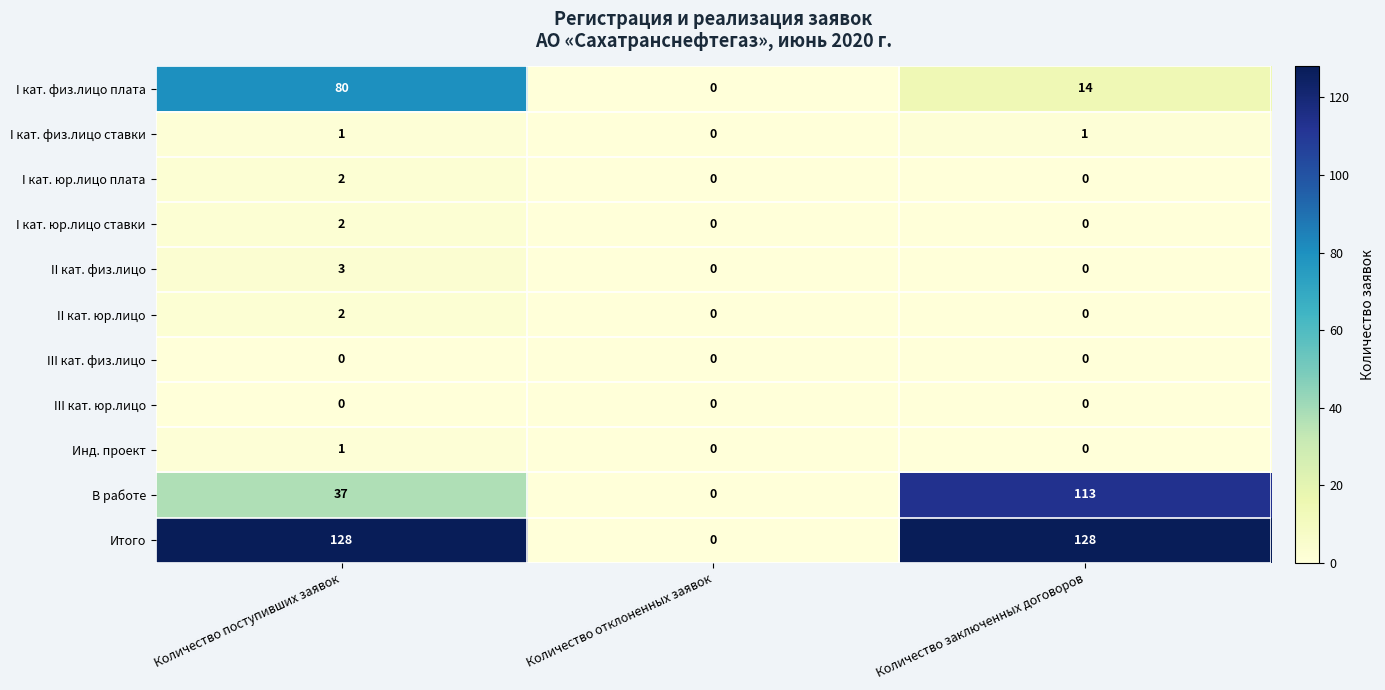

True or false: II кат. физ.лицо has a value of 3 at Количество поступивших заявок.

True